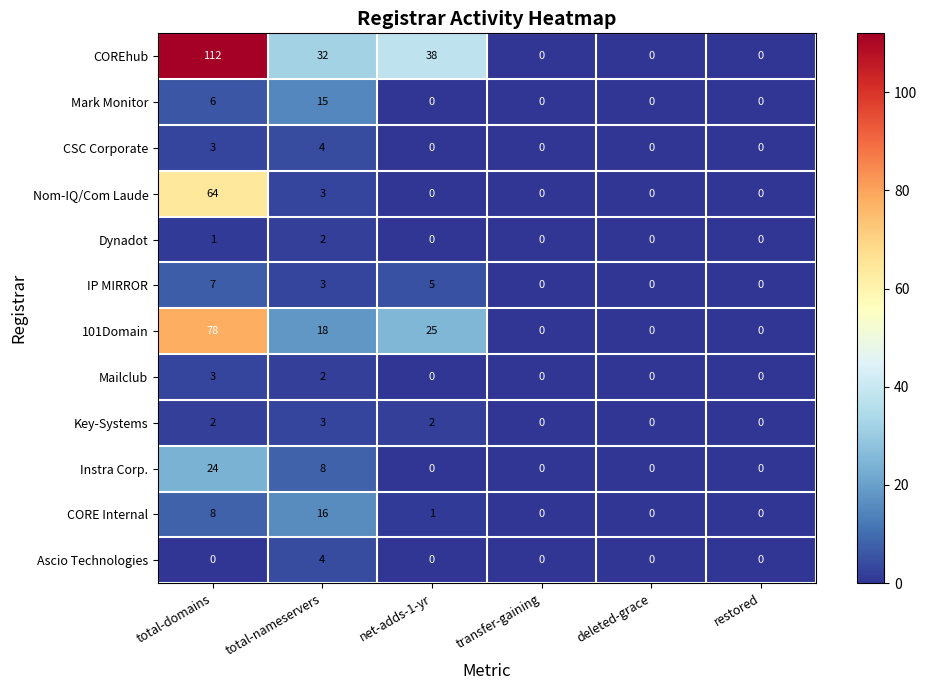

At which label does 101Domain first exceed 18?

total-domains